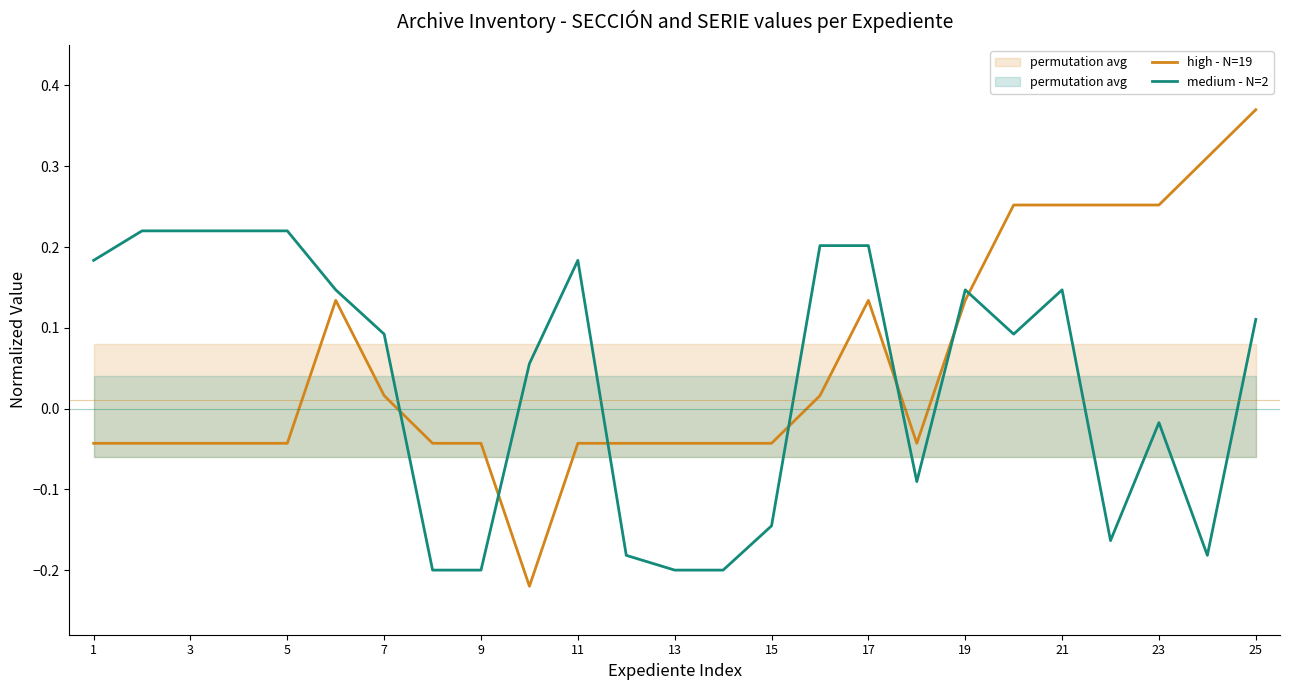

The value of medium - N=2 at 9 is -0.3. True or false?

False